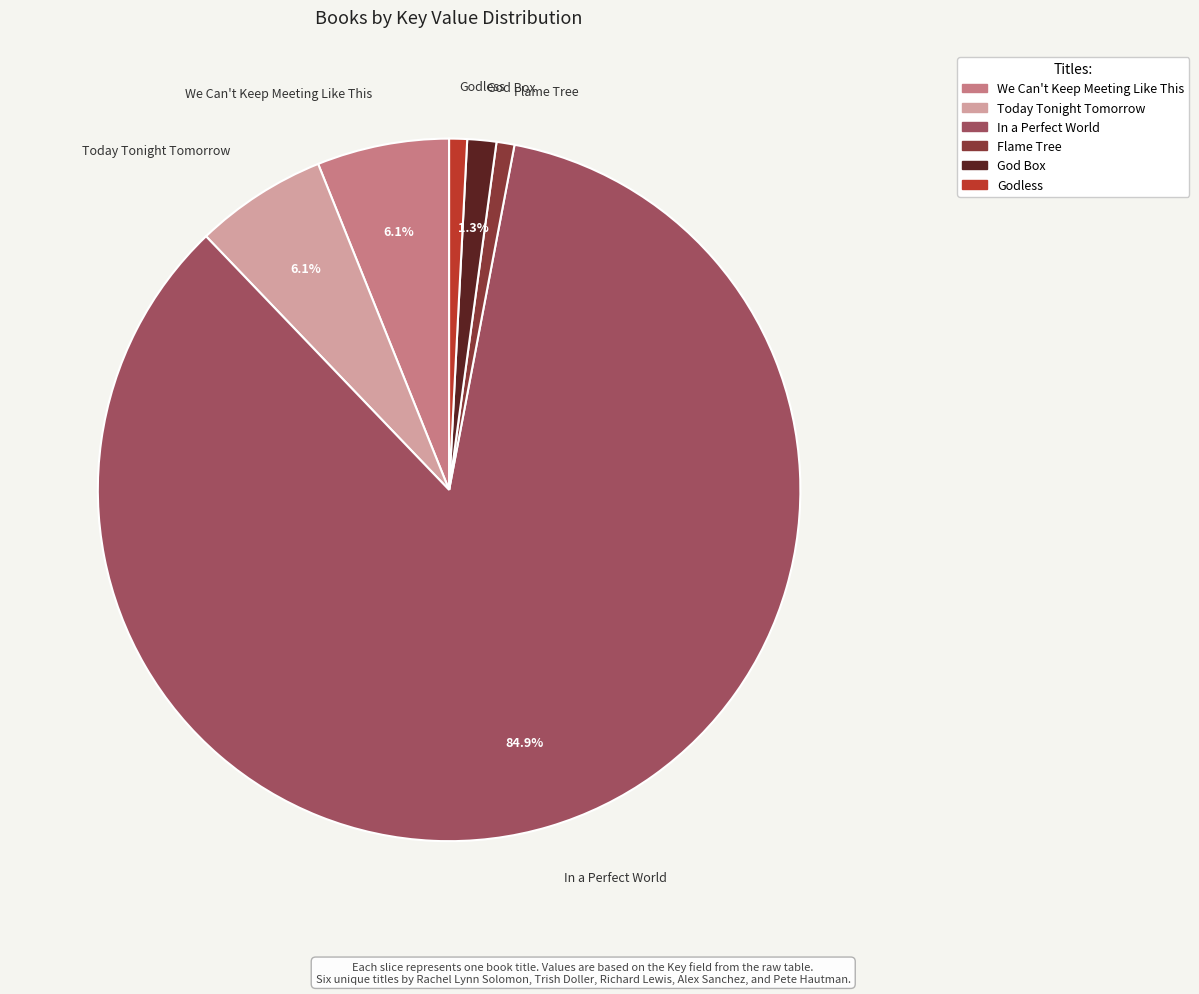

To the nearest percent, what is the difference between the largest and smallest slice percentages?

84%